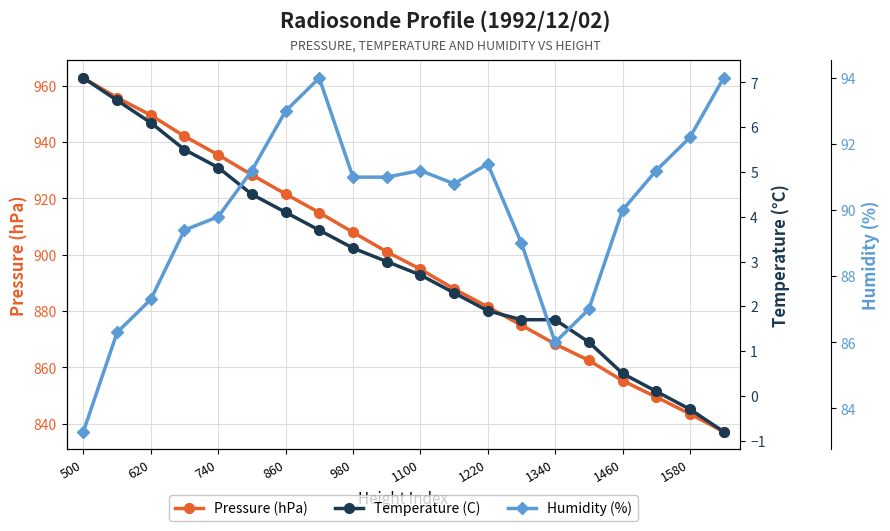

Count the number of categories in the chart.

20